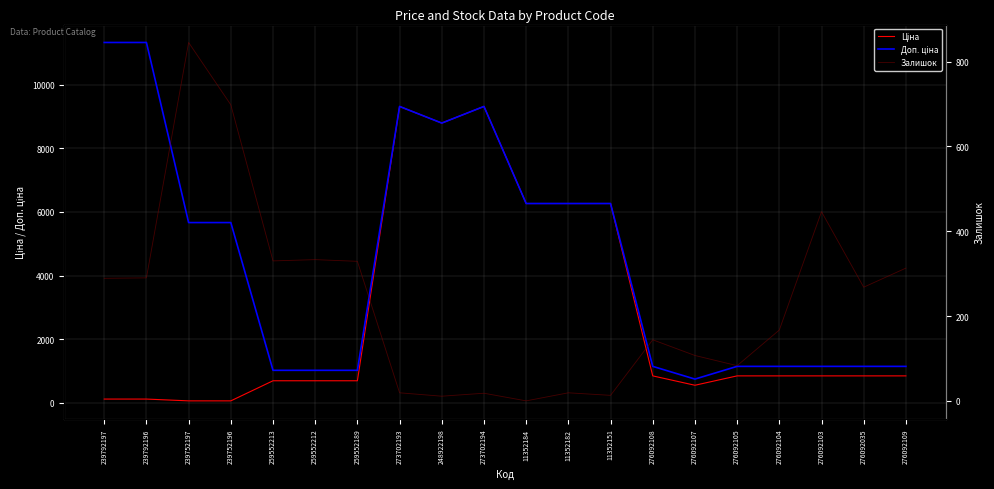

True or false: Ціна has more than 1 interior local peaks.

True